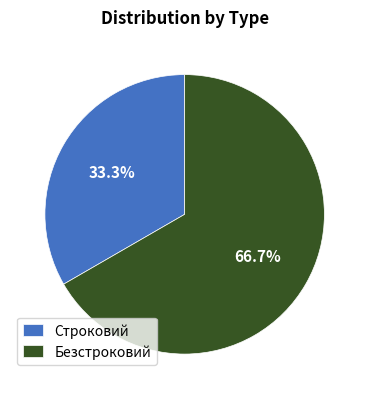

To the nearest percent, what percentage of the pie is Строковий?

33%